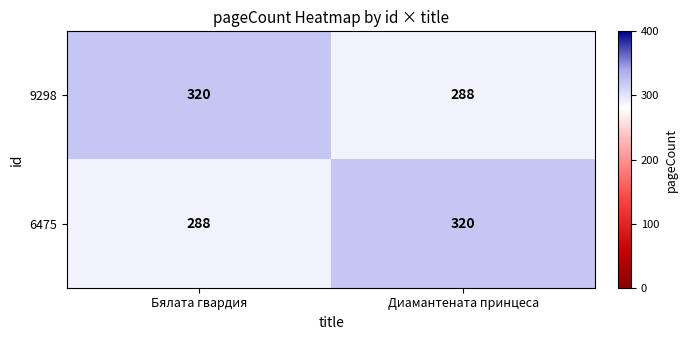

At Бялата гвардия, list the series in order from smallest to largest.

6475, 9298